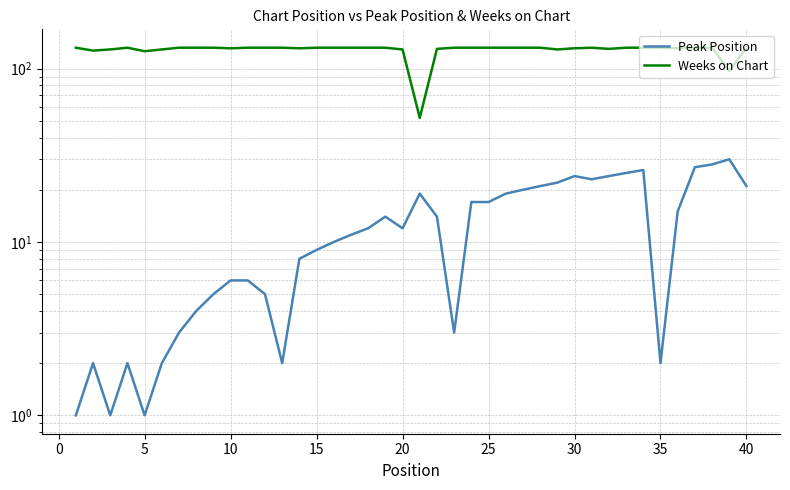

At how many categories does at least one series exceed 101?

38